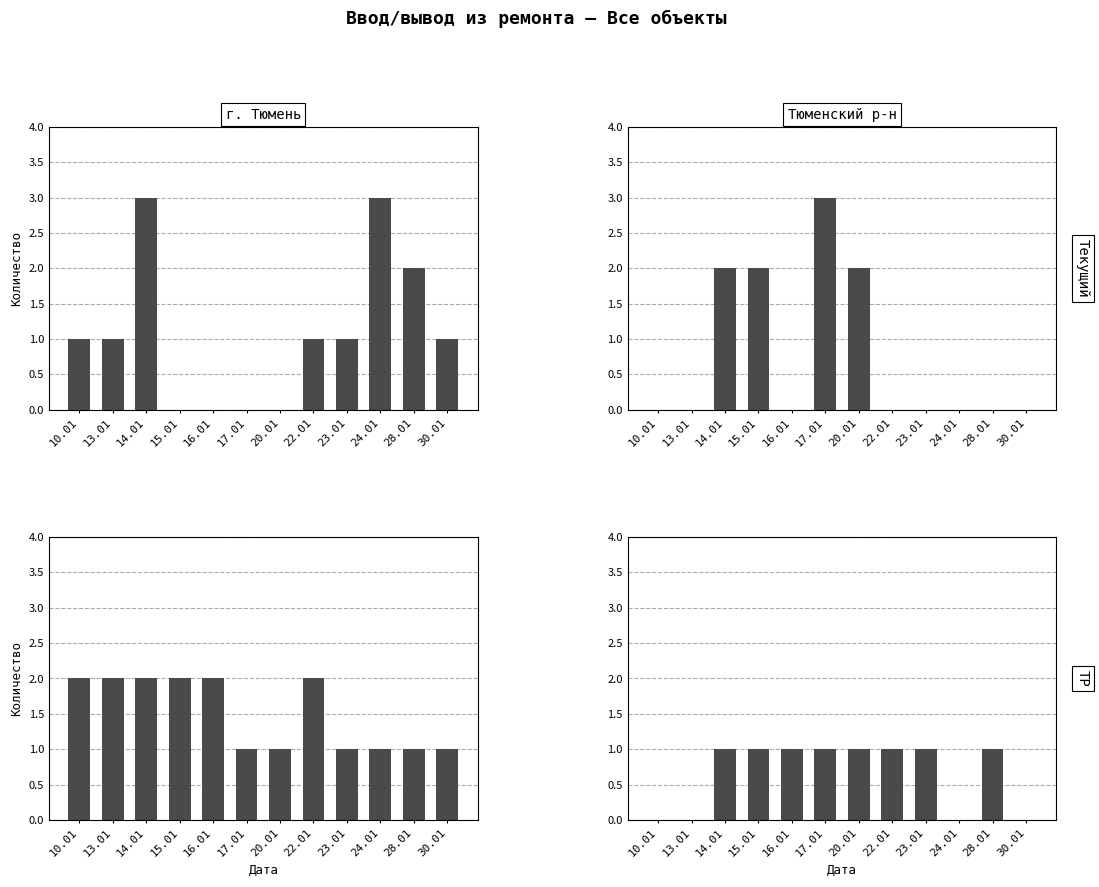

How many Текущий / Тюменский р-н values are between 0 and 2?

11